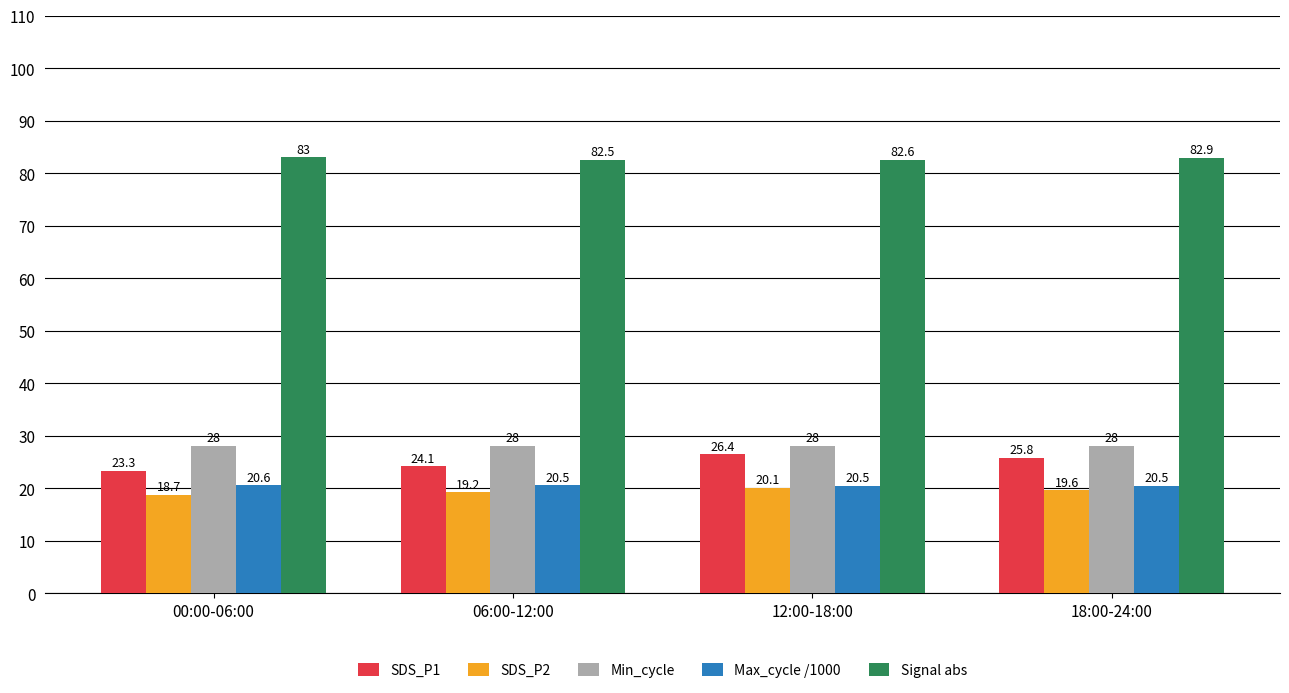

What is the total value across all series at 12:00-18:00?

177.6